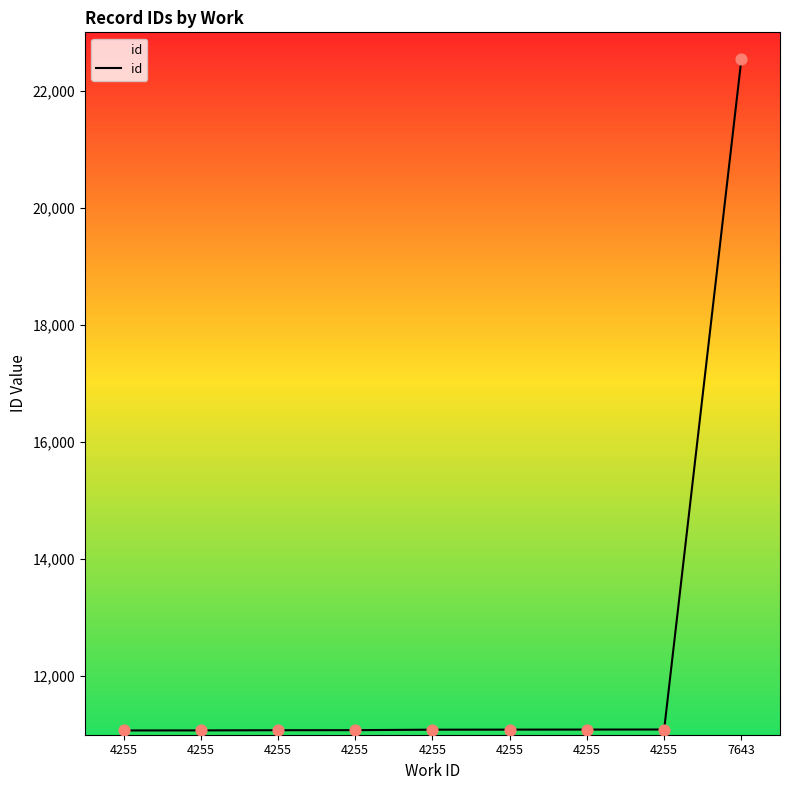

Which has a higher value, 4255 or 4255?

4255